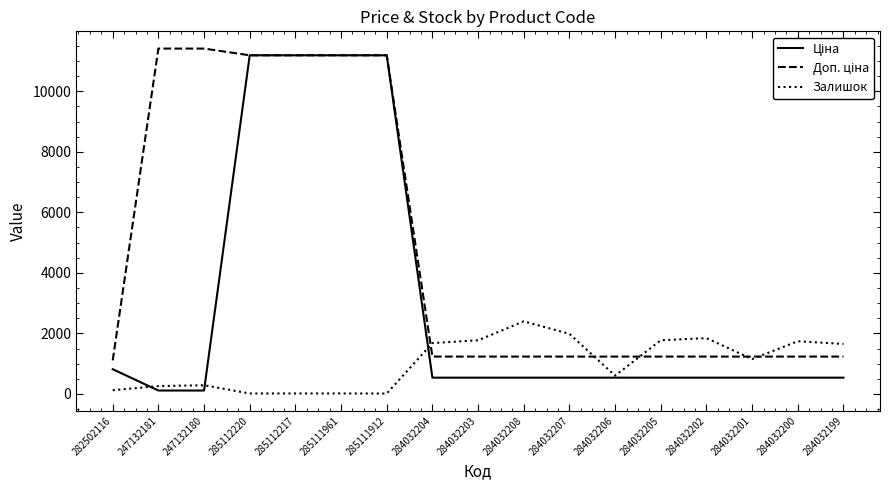

What is the total value across all series at 284032206?

2379.4